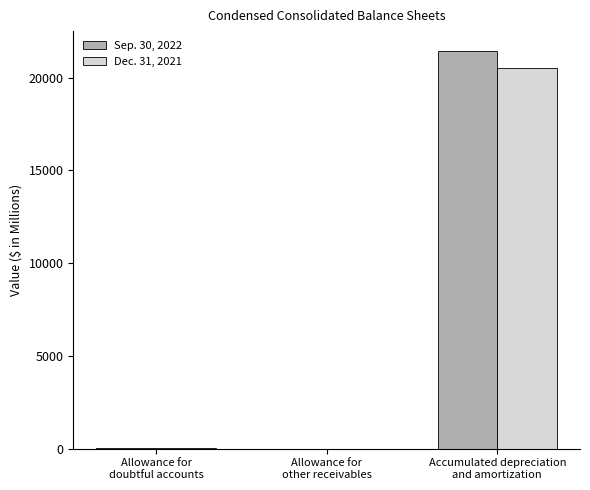

What is the maximum value shown in the chart?

21438